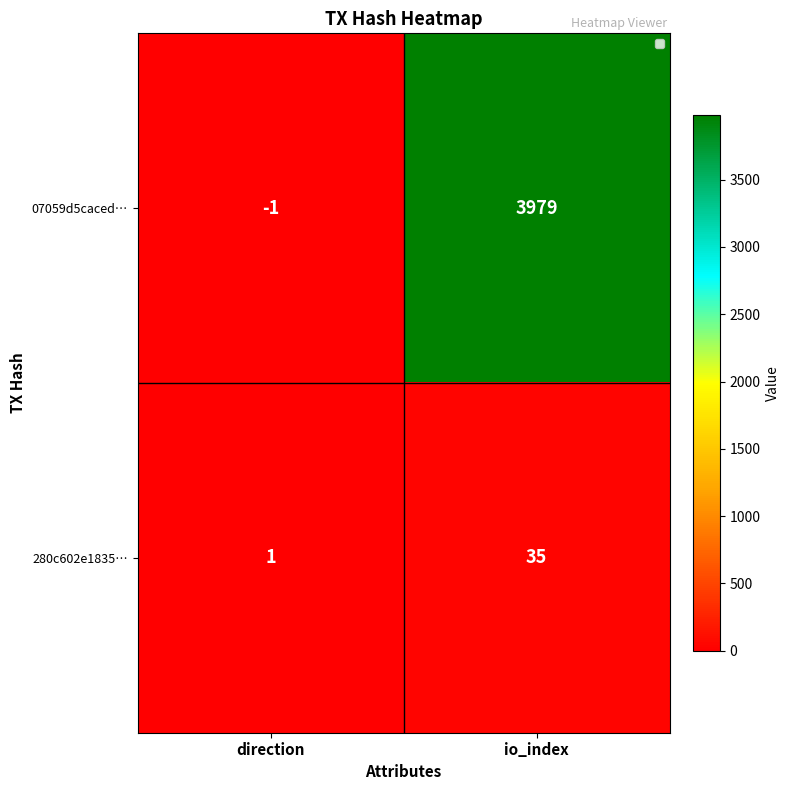

True or false: 07059d5caced… has a value of 3979 at io_index.

True